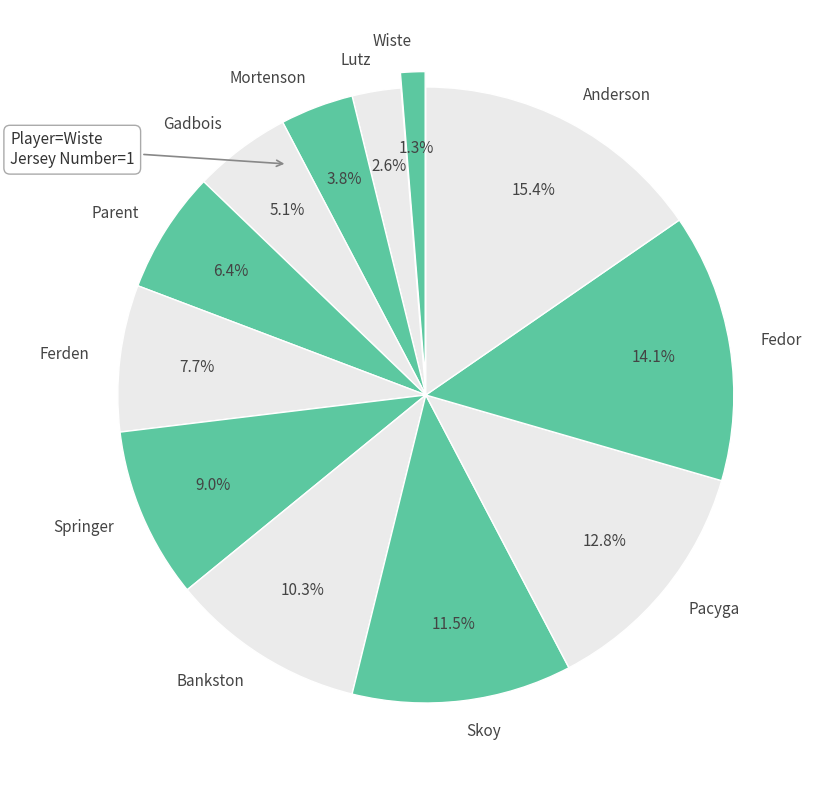

How many slices are in this pie chart?

12